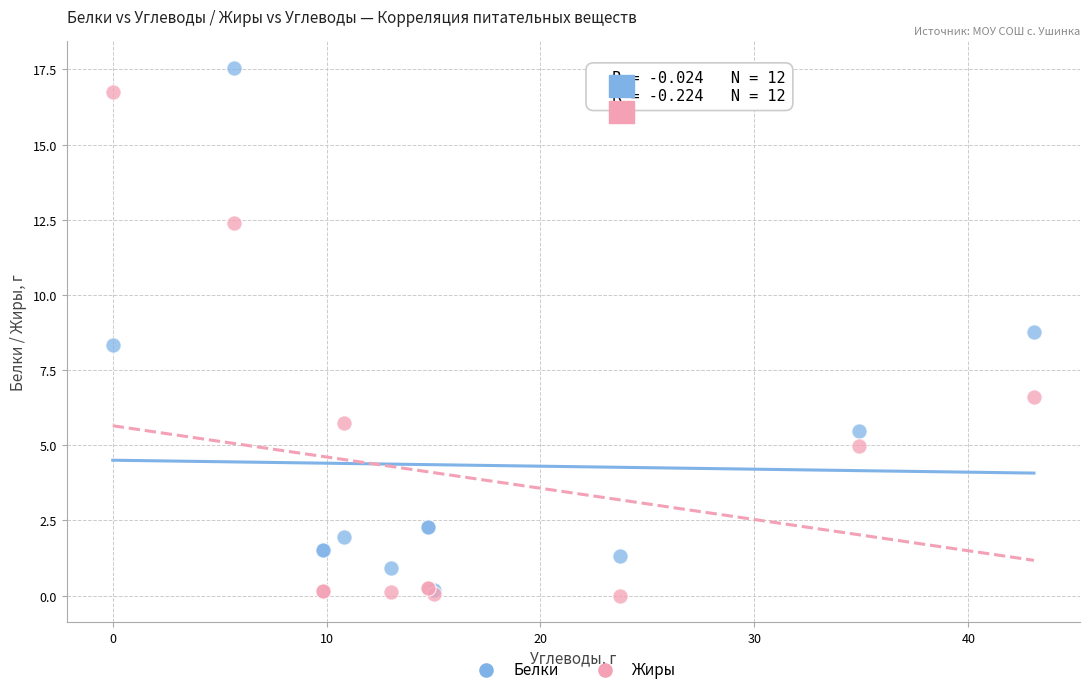

In the Белки series, what Y value is closest to 8?

8.3